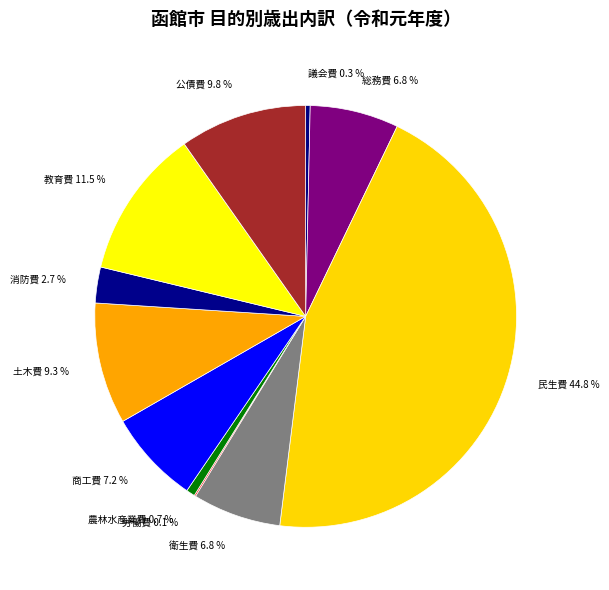

Does 教育費 account for over 50% of the chart?

No